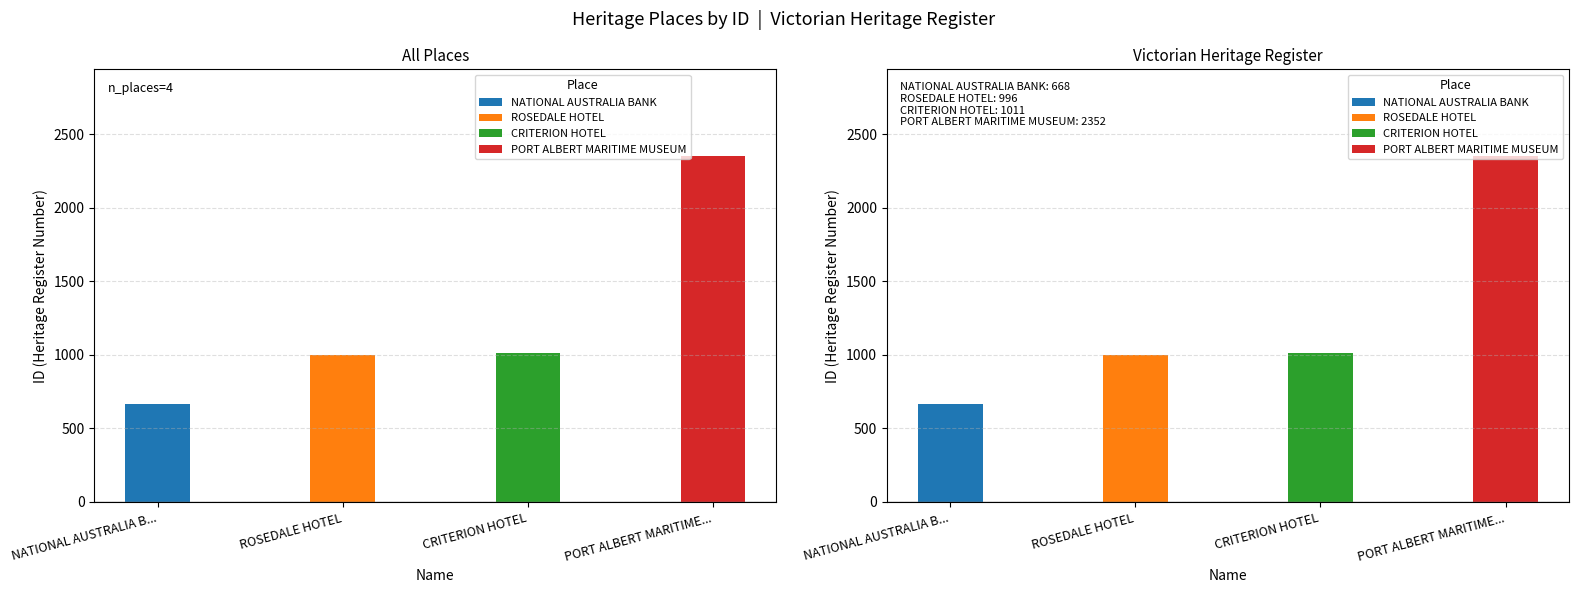

List the labels in order of value, largest first.

PORT ALBERT MARITIME..., CRITERION HOTEL, ROSEDALE HOTEL, NATIONAL AUSTRALIA B...